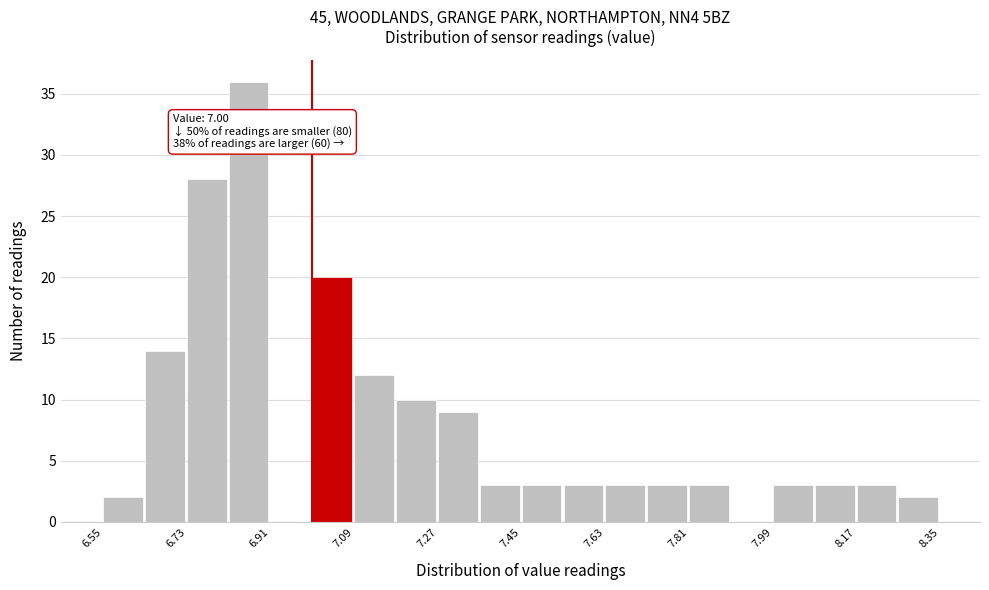

Over which range of the x-axis is the bar tallest?

6.82 to 6.91